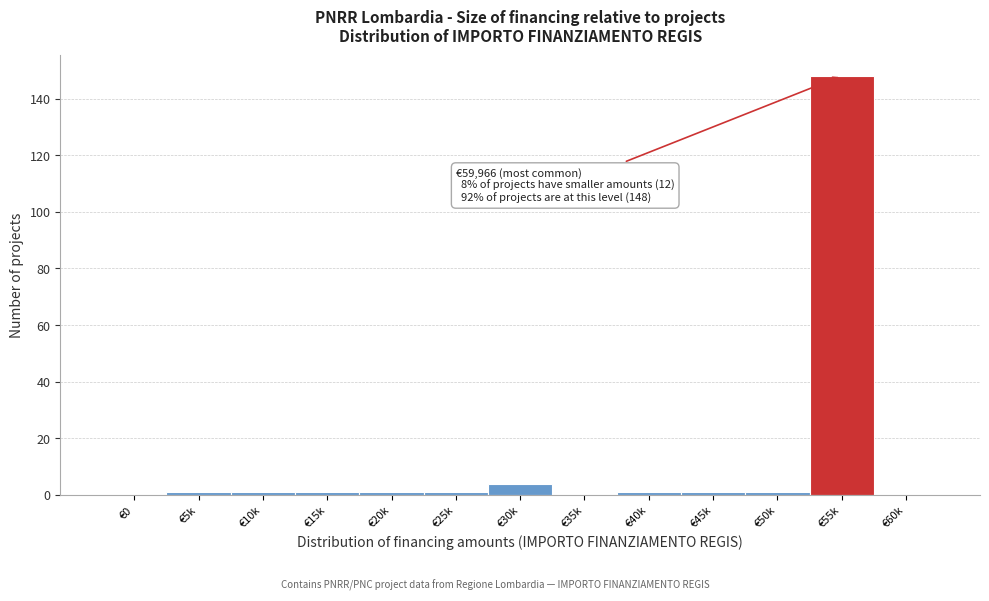

Reading left to right, what are all the values shown in this chart?

€0=0	€5k=1	€10k=1	€15k=1	€20k=1	€25k=1	€30k=4	€35k=0	€40k=1	€45k=1	€50k=1	€55k=148	€60k=0